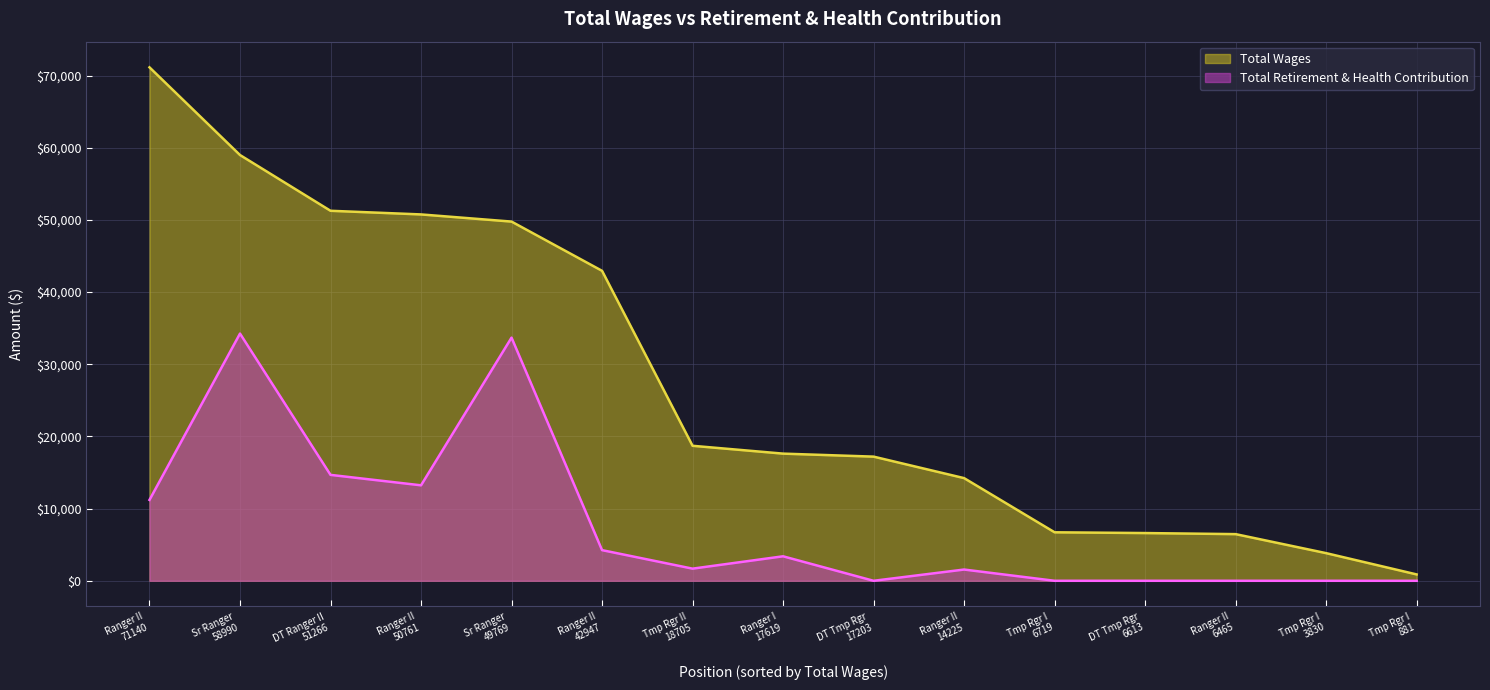

List the series in order of their peak value, lowest first.

Total Retirement & Health Contribution, Total Wages